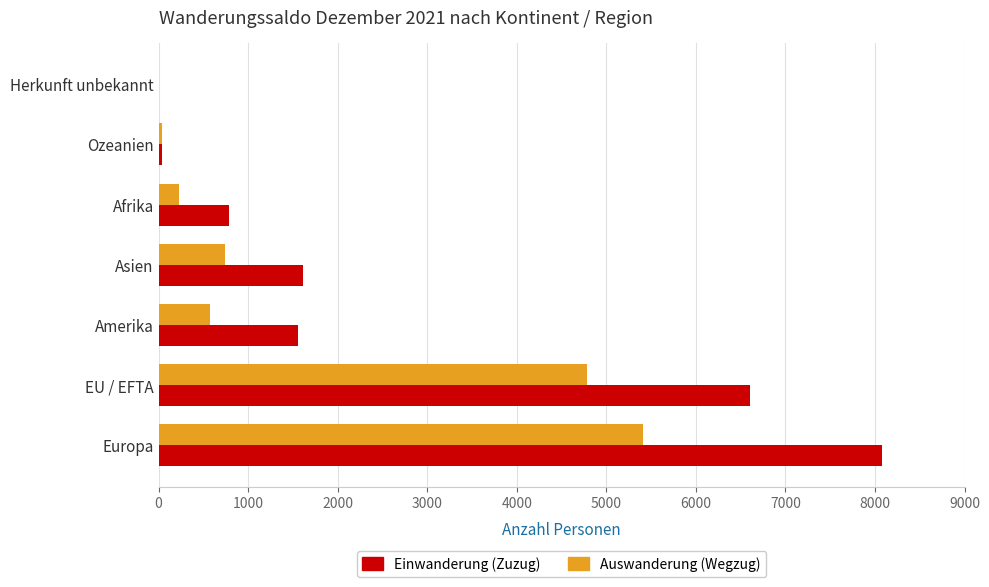

At which label does Einwanderung (Zuzug) reach its peak?

Europa